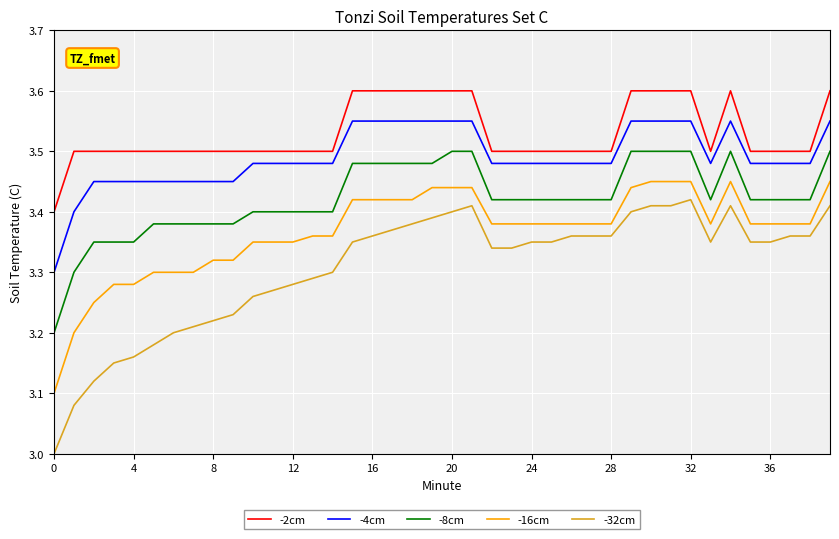

Count the number of categories in the chart.

40